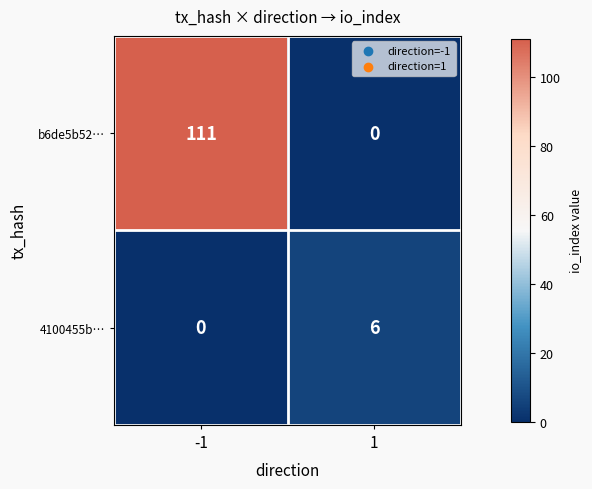

Which series has the widest spread of values?

b6de5b52…